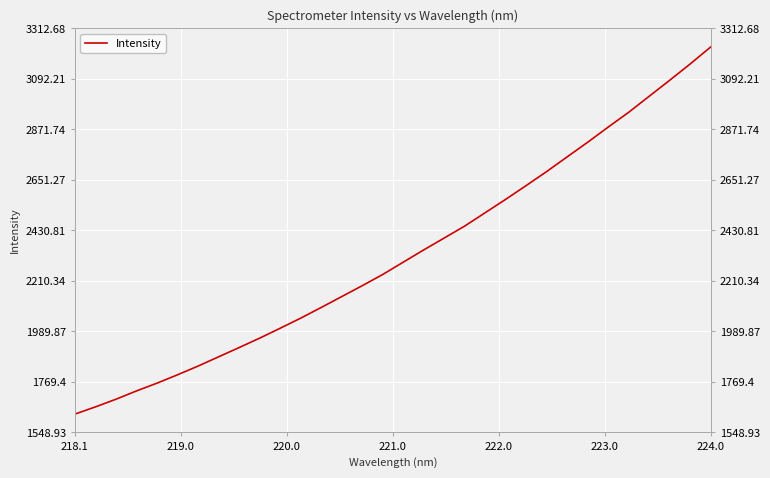

What is the sum of all values?

74371.4